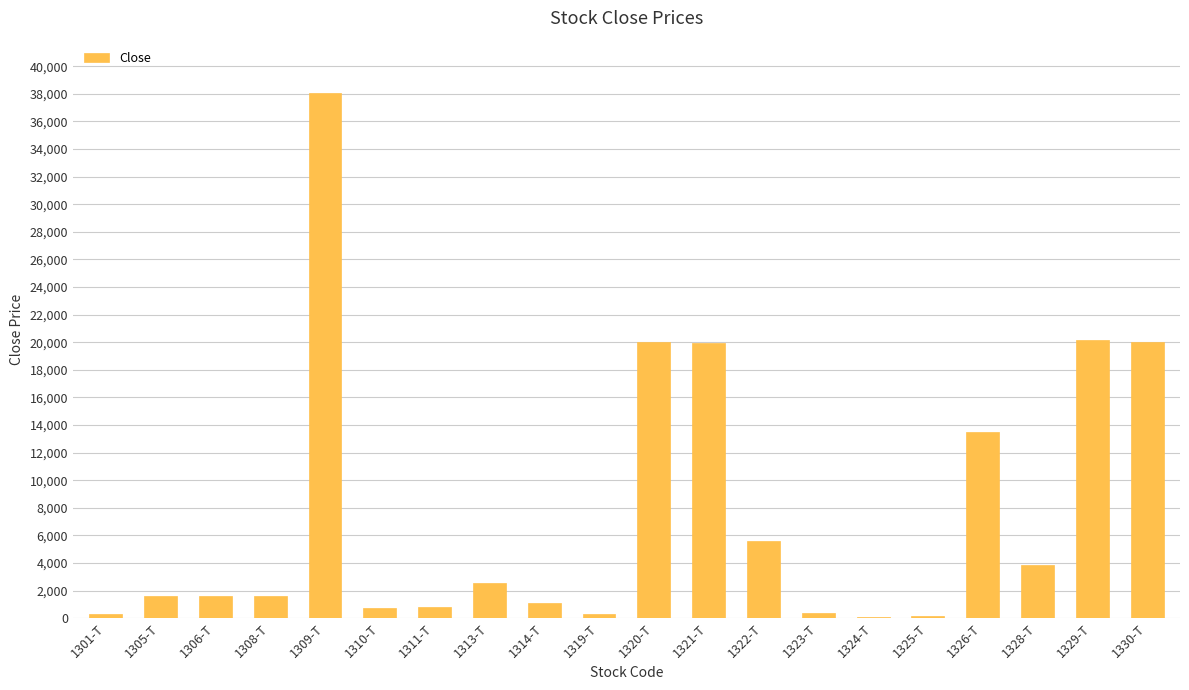

Between 1306-T and 1326-T, which is larger?

1326-T